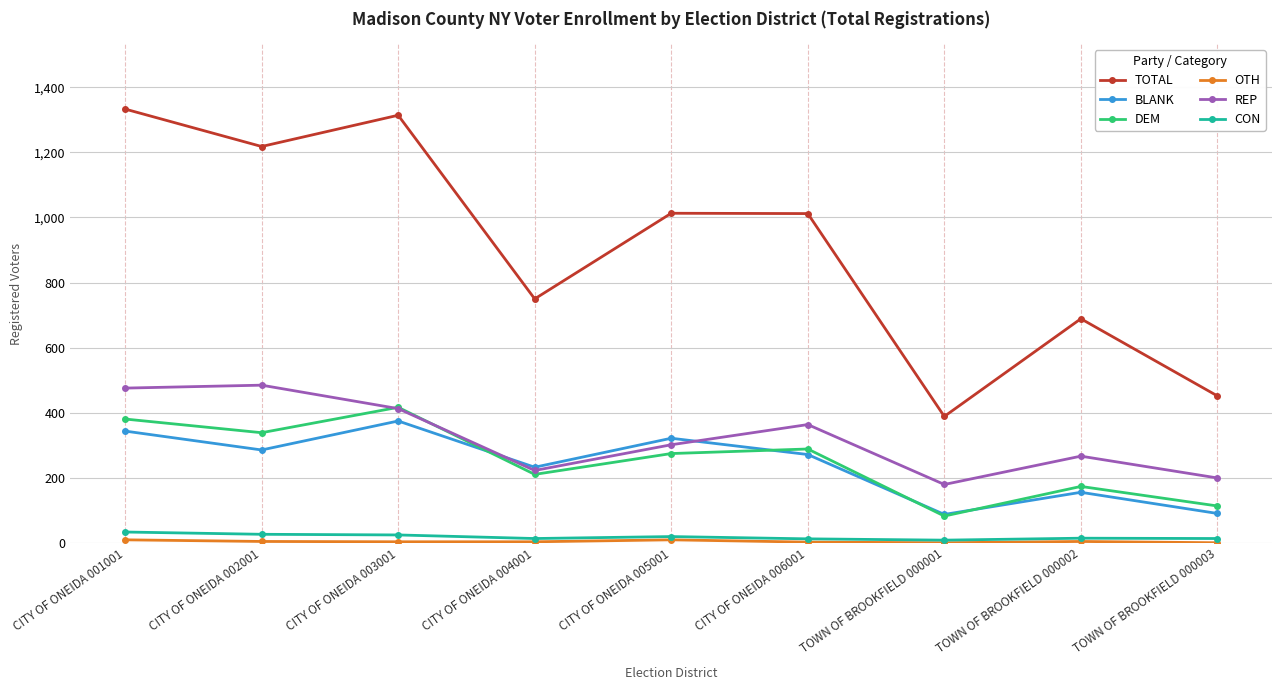

Count the number of data series in this chart.

6